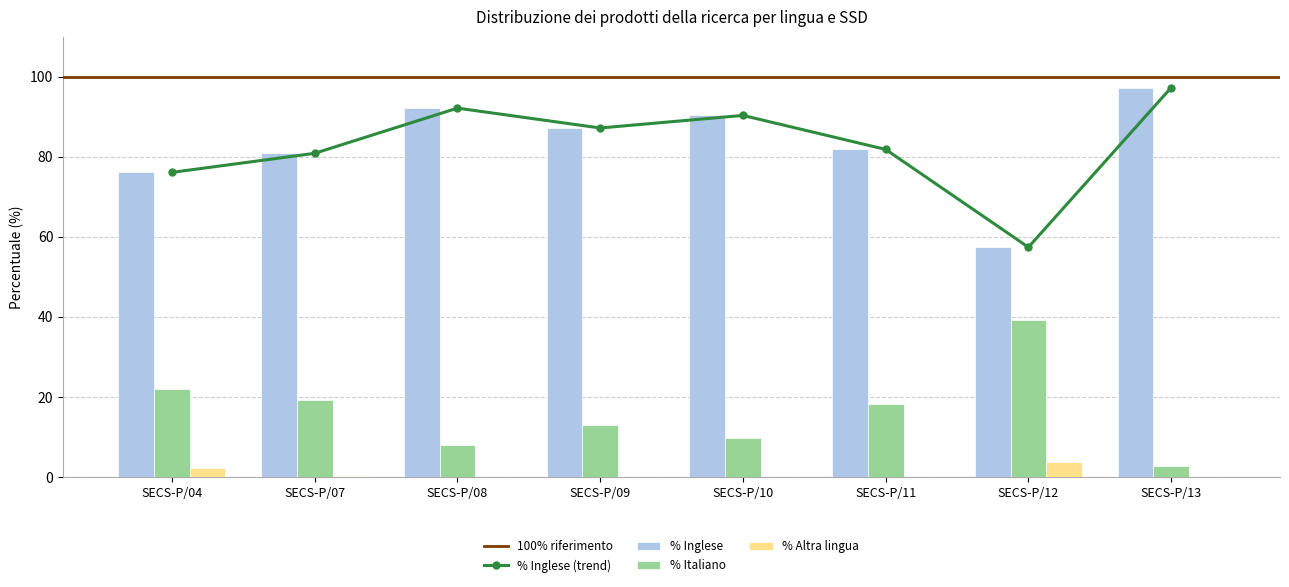

Rank the categories by % Altra lingua value from lowest to highest.

SECS-P/08, SECS-P/09, SECS-P/10, SECS-P/11, SECS-P/13, SECS-P/07, SECS-P/04, SECS-P/12